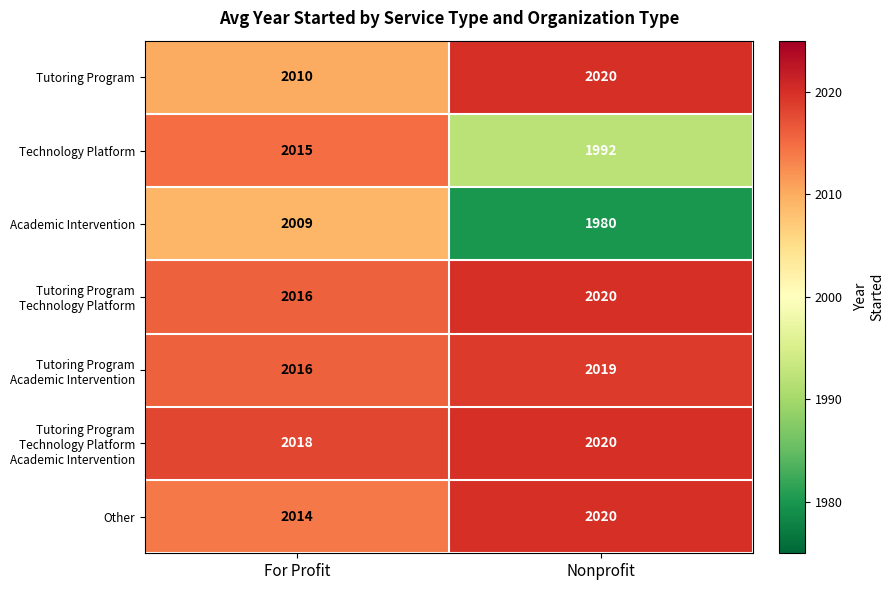

At which category is the sum across all series the highest?

For Profit